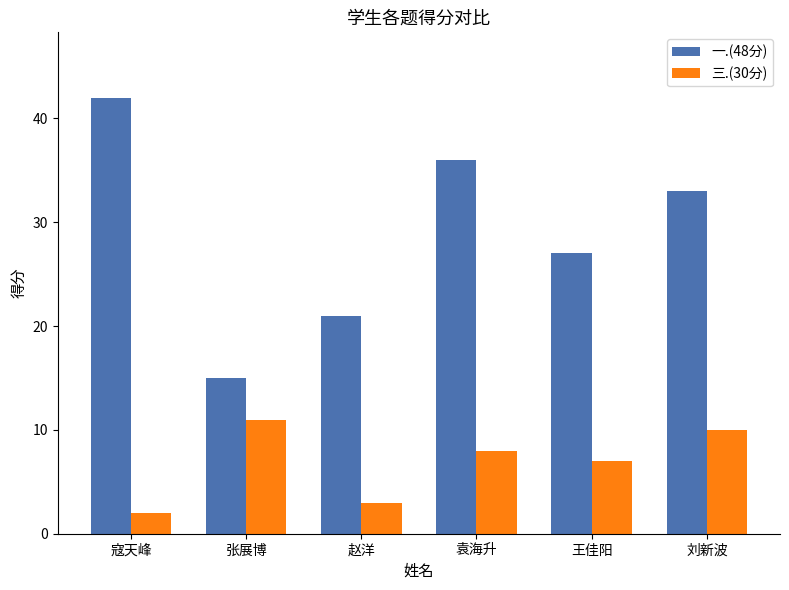

What is the highest value of the 三.(30分) series?

11